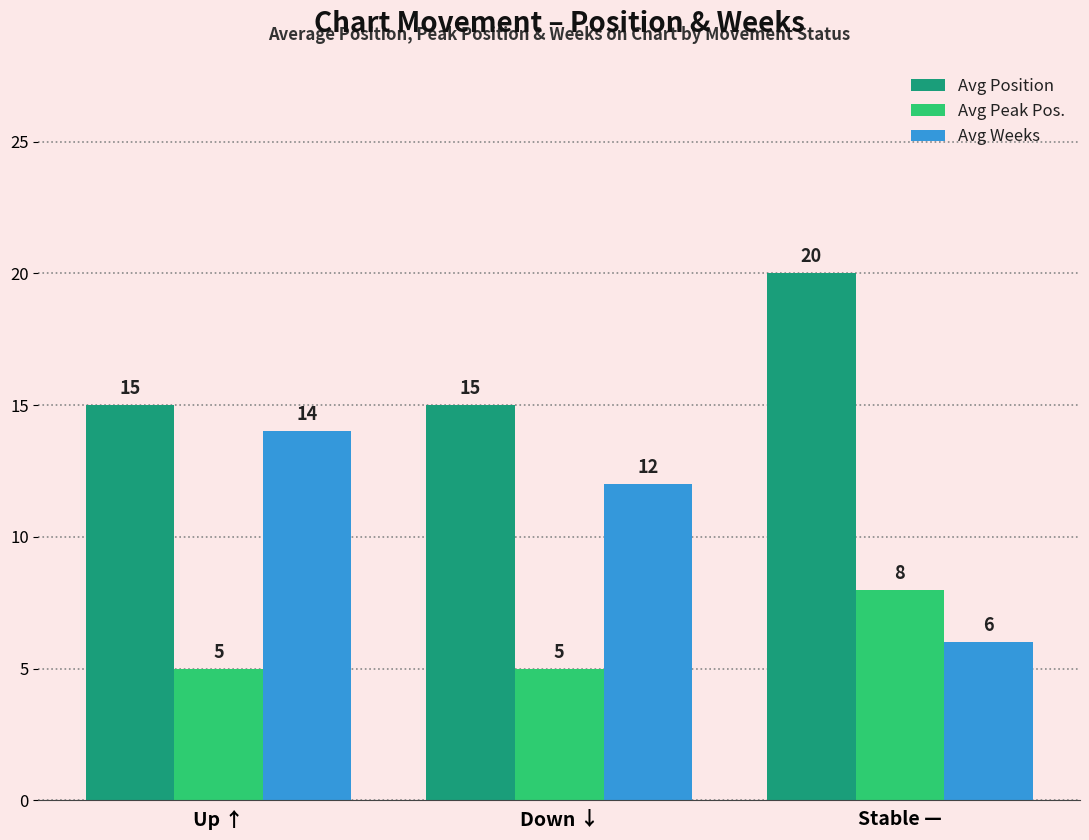

How many bars are there in total?

9